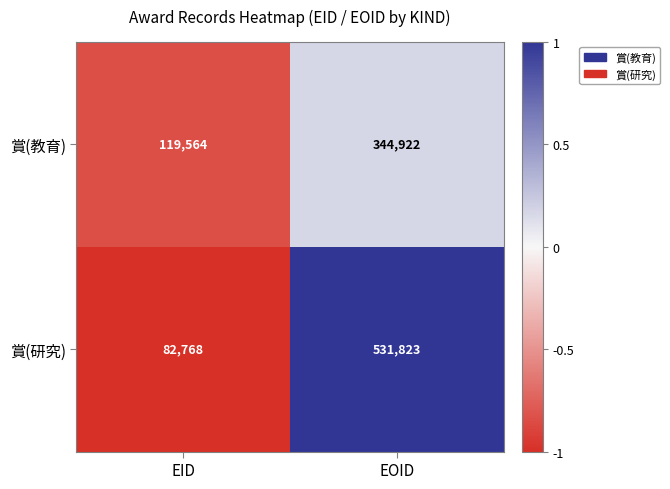

Rank the series by their average value, from lowest to highest.

賞(教育), 賞(研究)